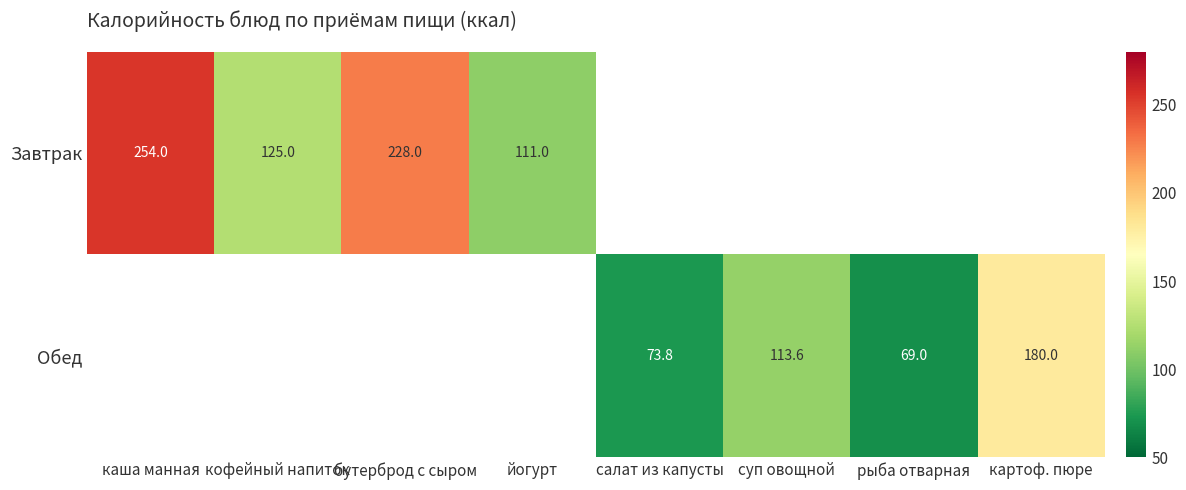

True or false: Завтрак has a value of 111.0 at йогурт.

True